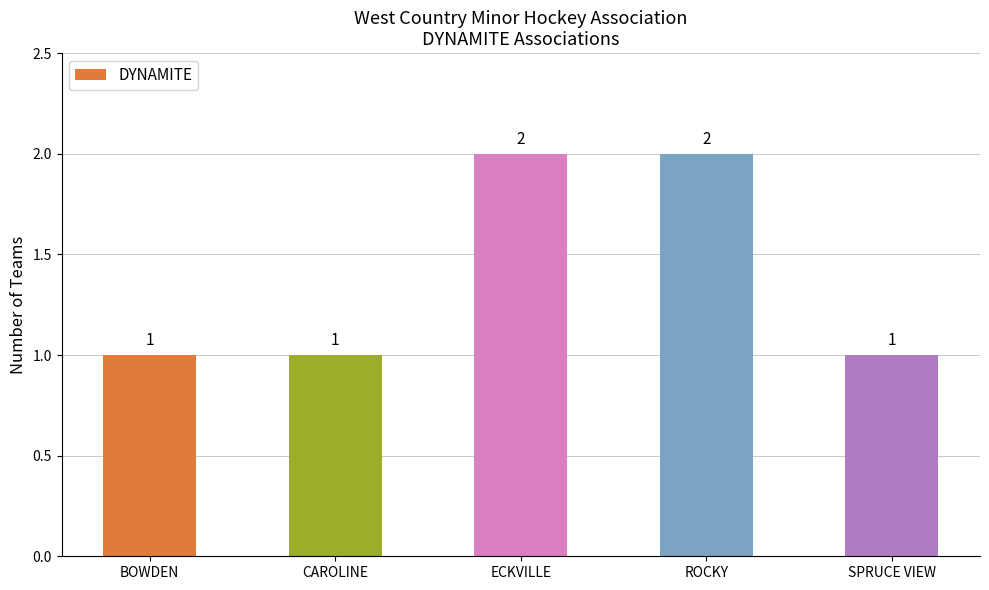

Is it true that the value at ROCKY is 1?

False